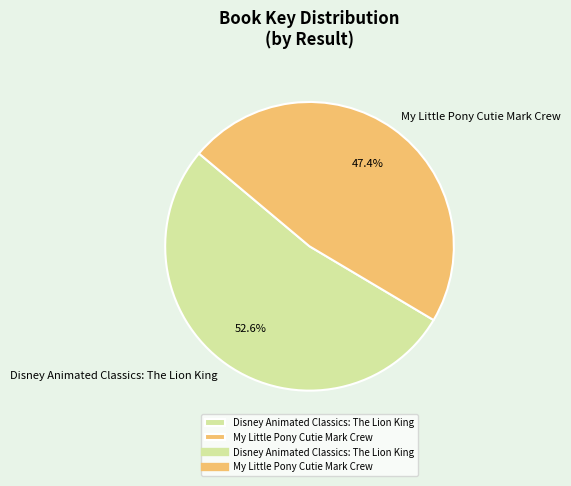

What percentage is NOT represented by Disney Animated Classics: The Lion King?

47.4%